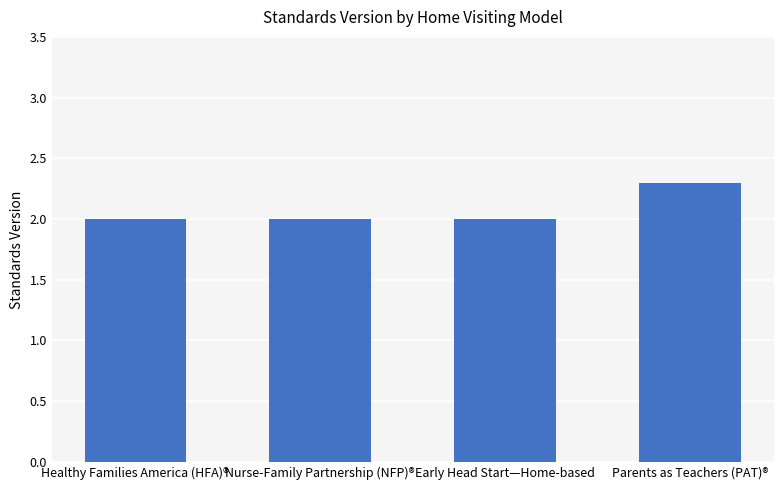

What position from the left is Nurse-Family Partnership (NFP)®?

2